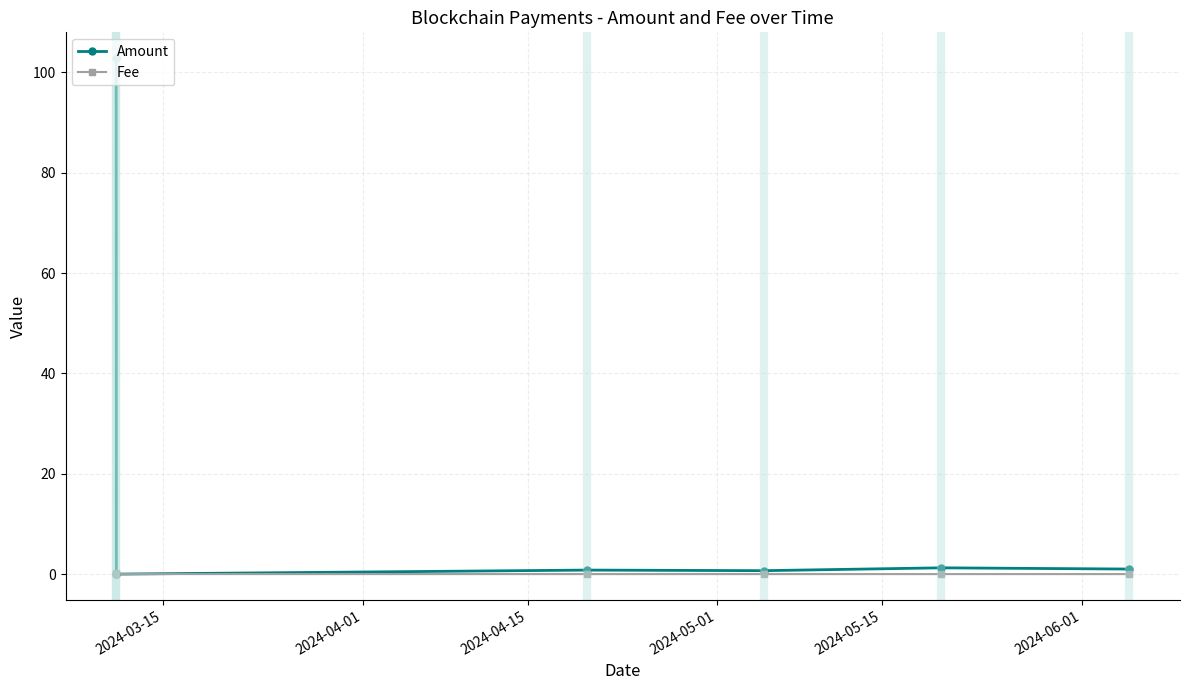

Count the number of categories in the chart.

6